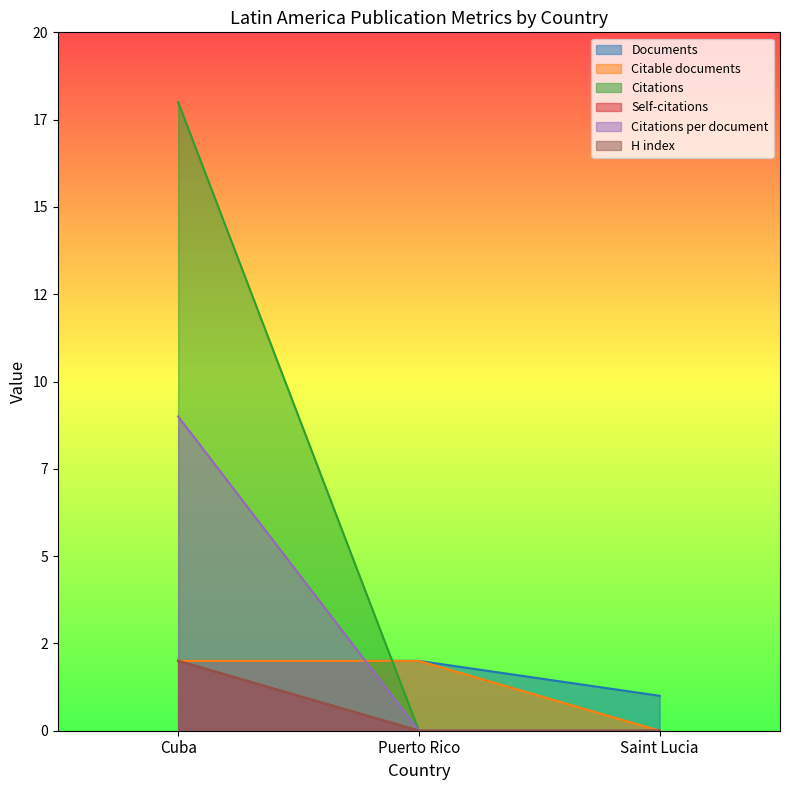

How many positive values does the Citations per document series have?

1